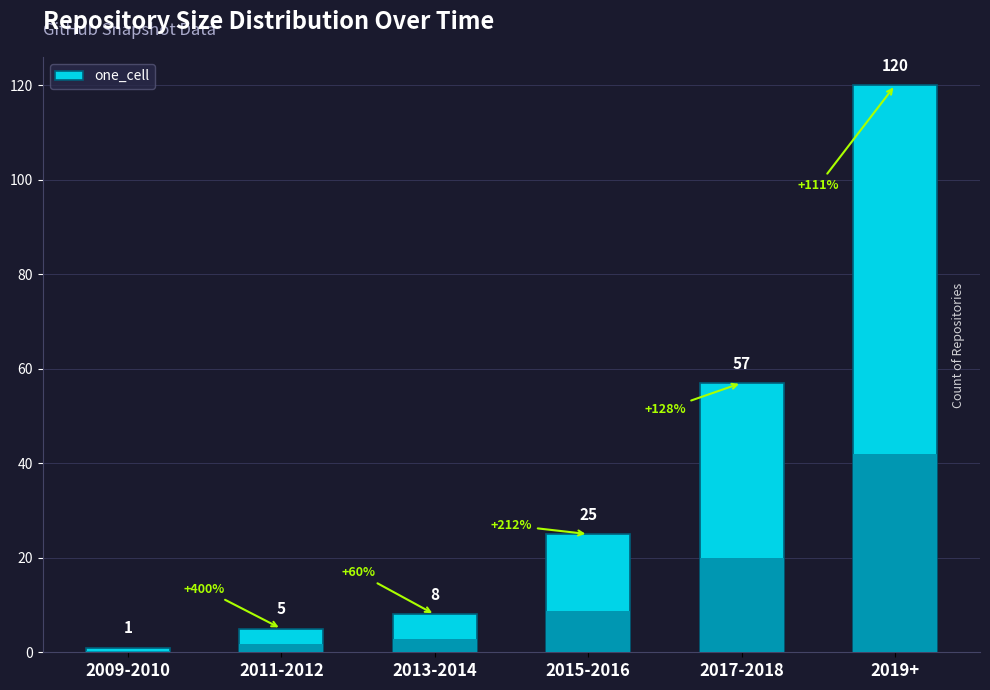

List the labels in order of value, smallest first.

2009-2010, 2011-2012, 2013-2014, 2015-2016, 2017-2018, 2019+